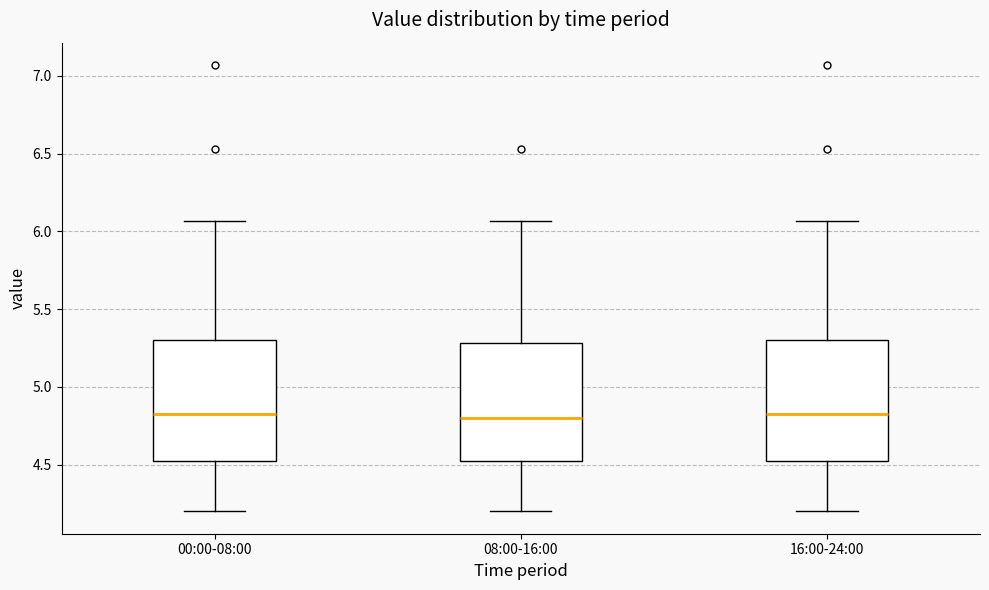

Reading left to right, read every box against the y-axis: the position of its median line, the range the box covers, and the ends of its whiskers. The values are not printed on the chart, so give them approximately, as read against the axis.

00:00-08:00: median 4.85, box 4.50 to 5.30, whiskers 4.20 to 6.05
08:00-16:00: median 4.80, box 4.50 to 5.30, whiskers 4.20 to 6.05
16:00-24:00: median 4.85, box 4.50 to 5.30, whiskers 4.20 to 6.05